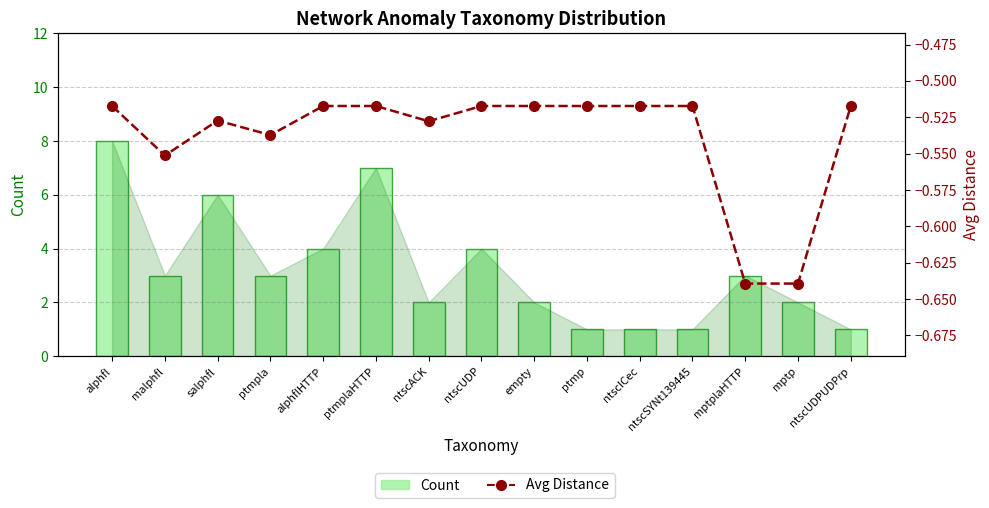

At which category does the chart reach its minimum across all series?

mptplaHTTP